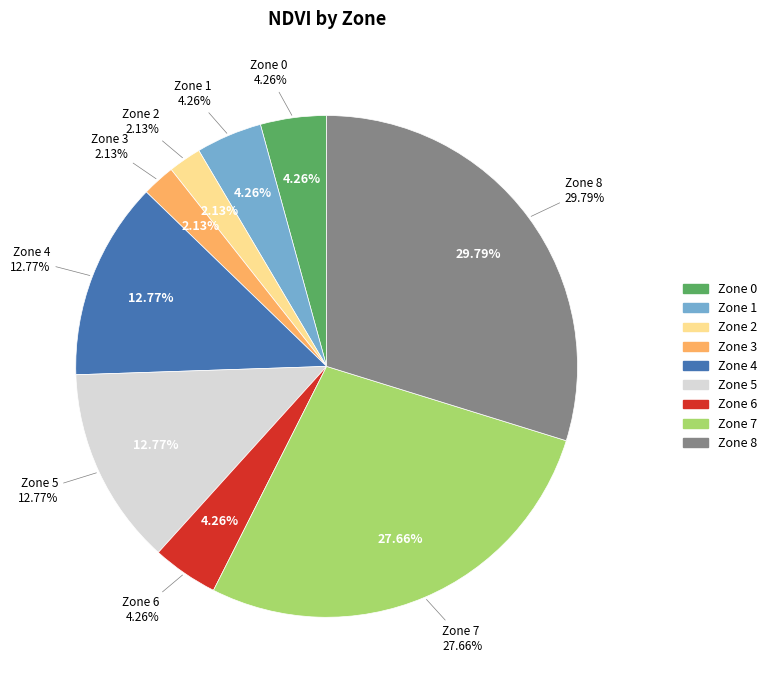

How many slices are in this pie chart?

9